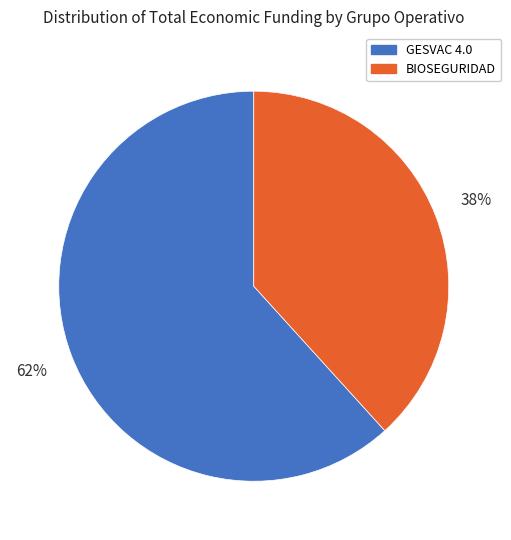

To the nearest percent, what is the average slice percentage?

50%